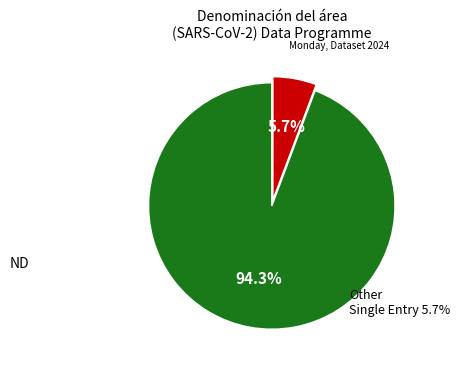

Does any single category account for the majority?

Yes